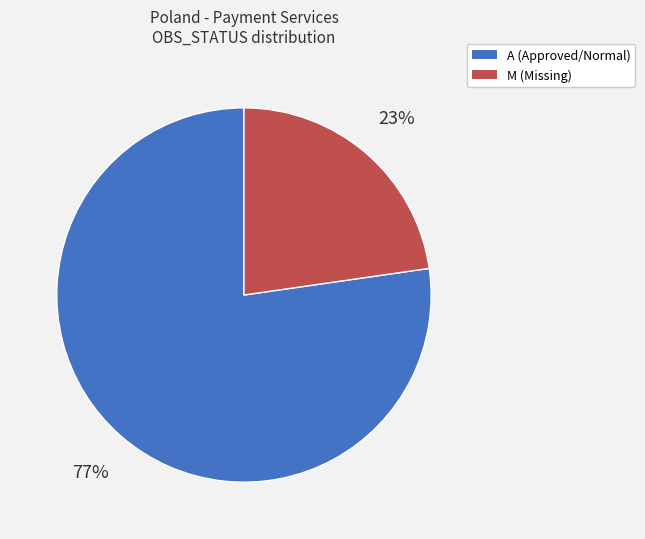

Is there a majority slice in this chart?

Yes